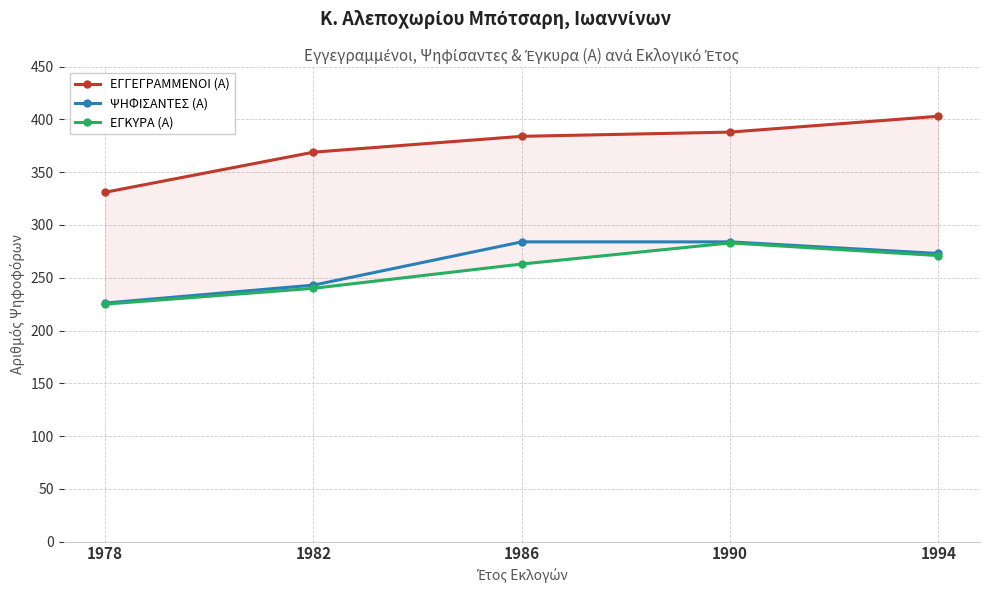

Rank the series by their maximum value, from highest to lowest.

ΕΓΓΕΓΡΑΜΜΕΝΟΙ (Α), ΨΗΦΙΣΑΝΤΕΣ (Α), ΕΓΚΥΡΑ (Α)